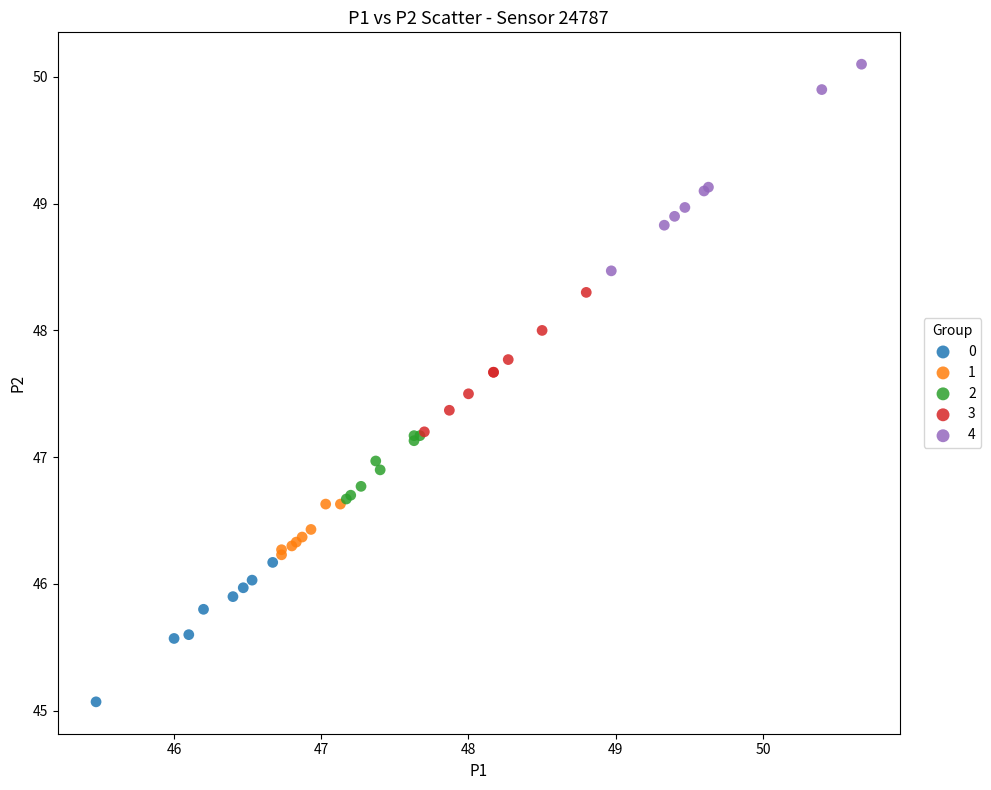

Which series contains the lowest Y value?

0